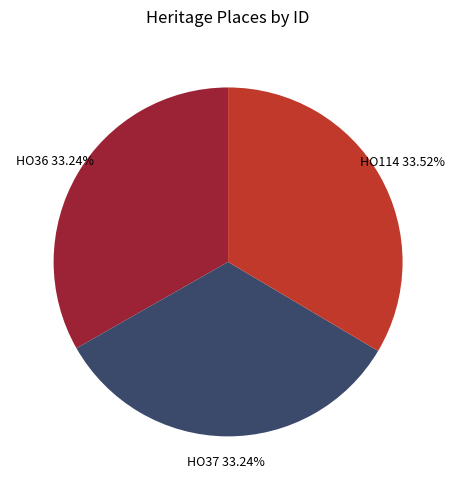

Does any single category account for the majority?

No